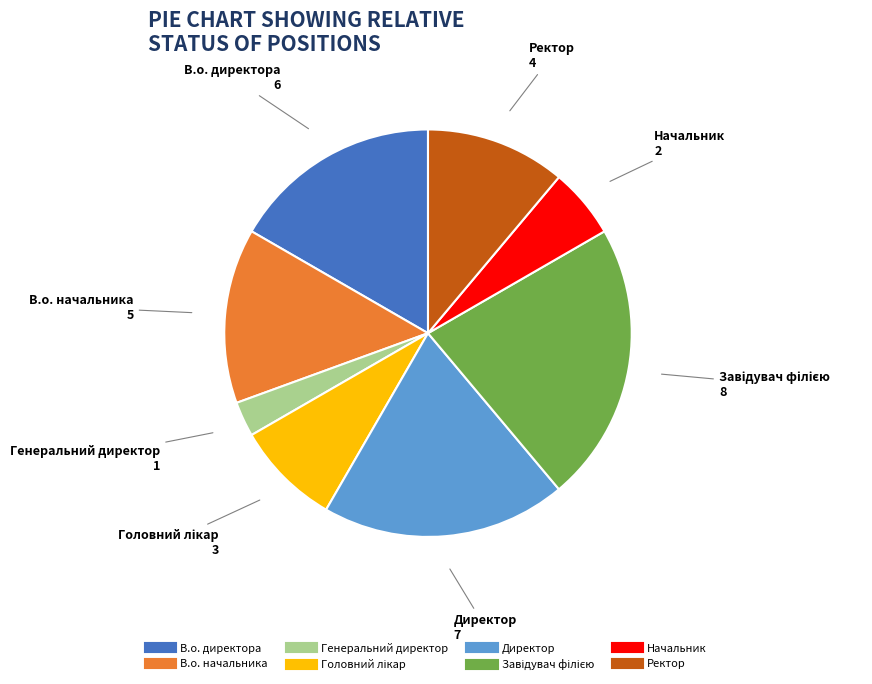

How many segments does this pie chart have?

8